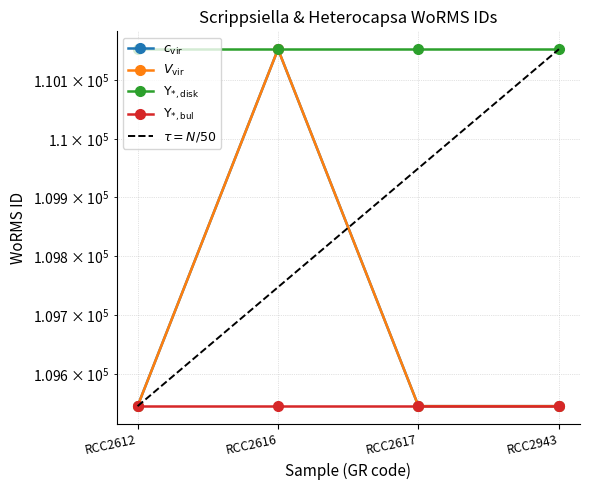

How many values in the c_vir series exceed 109545?

1